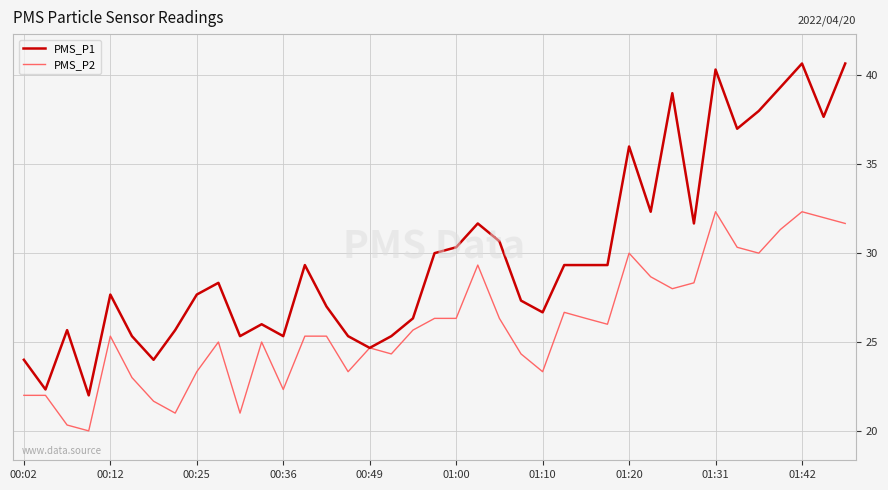

Reading left to right, transcribe all the data shown in this chart.

PMS_P1: 24.0	22.3	25.7	22.0	27.7	25.3	24.0	25.7	27.7	28.3	25.3	26.0	25.3	29.3	27.0	25.3	24.7	25.3	26.3	30.0	30.3	31.7	30.7	27.3	26.7	29.3	29.3	29.3	36.0	32.3	39.0	31.7	40.3	37.0	38.0	39.3	40.7	37.7	40.7
PMS_P2: 22.0	22.0	20.3	20.0	25.3	23.0	21.7	21.0	23.3	25.0	21.0	25.0	22.3	25.3	25.3	23.3	24.7	24.3	25.7	26.3	26.3	29.3	26.3	24.3	23.3	26.7	26.3	26.0	30.0	28.7	28.0	28.3	32.3	30.3	30.0	31.3	32.3	32.0	31.7